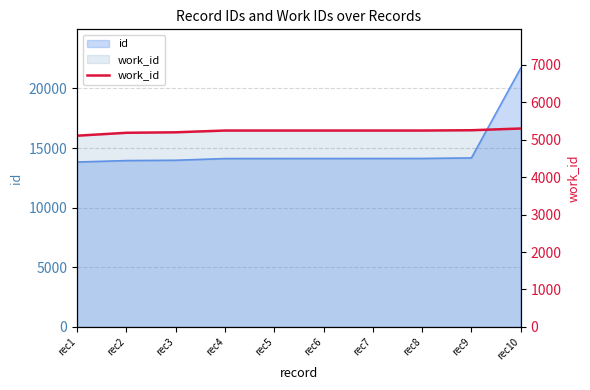

Which label corresponds to the smallest value in the chart?

rec1